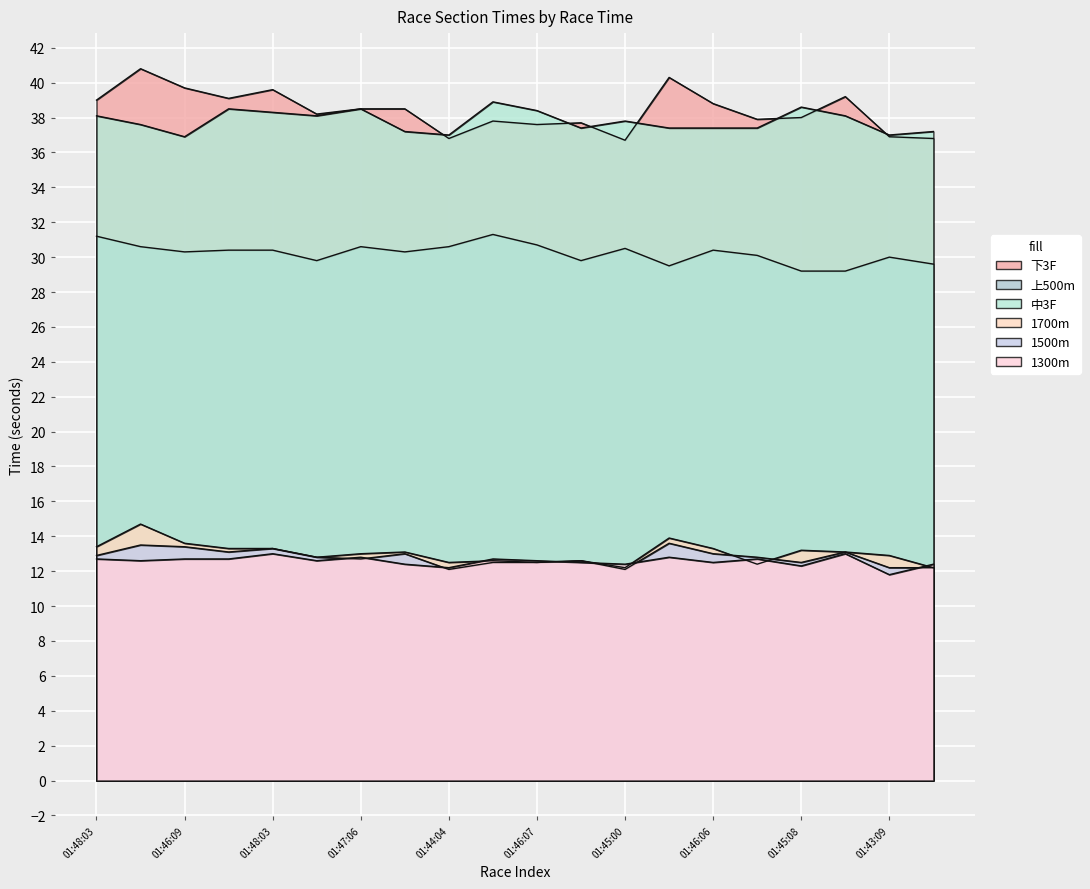

True or false: 1700m has a value of 18.9 at 01:48:00.

False